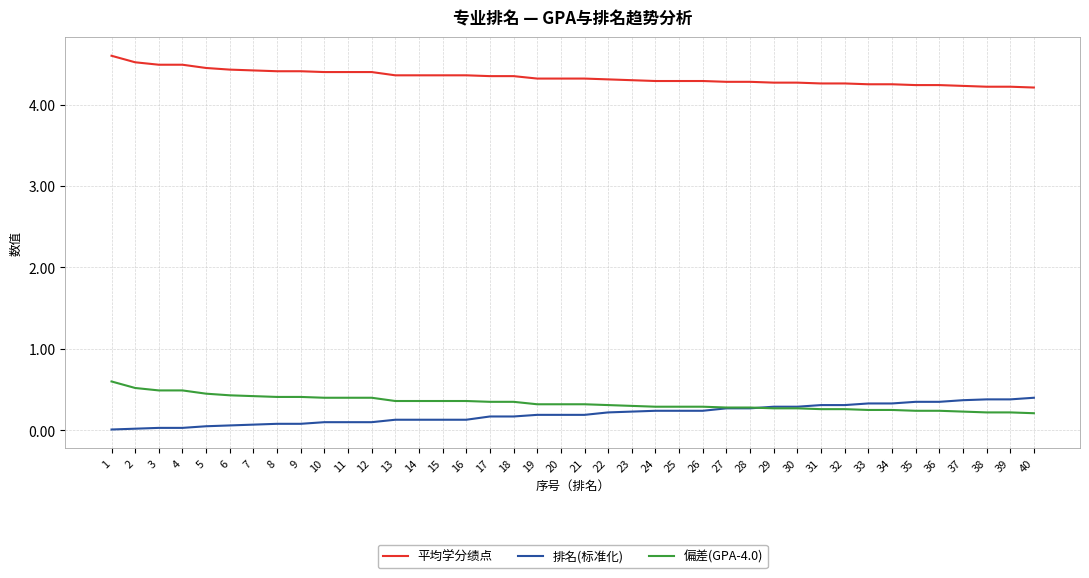

What is the difference between the 偏差(GPA-4.0) values at 34 and 9?

0.2